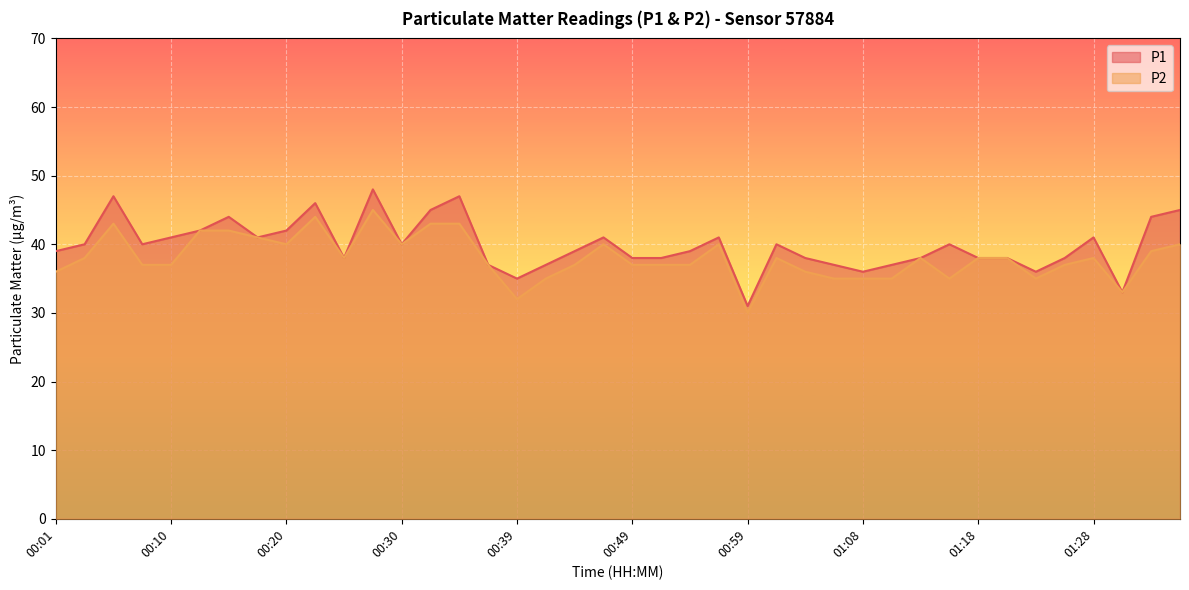

What is the approximate value of P2 at 00:56, to the nearest 10?

40